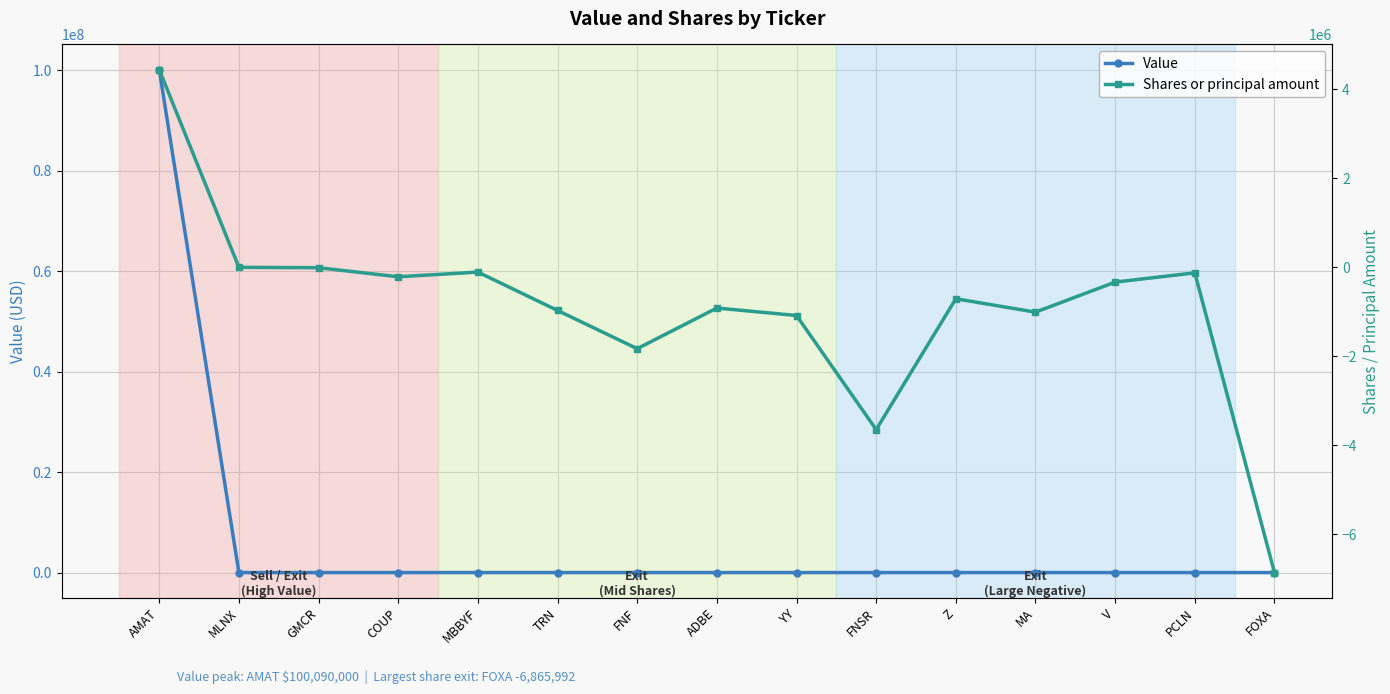

What is the label of the 1st point from the right?

FOXA